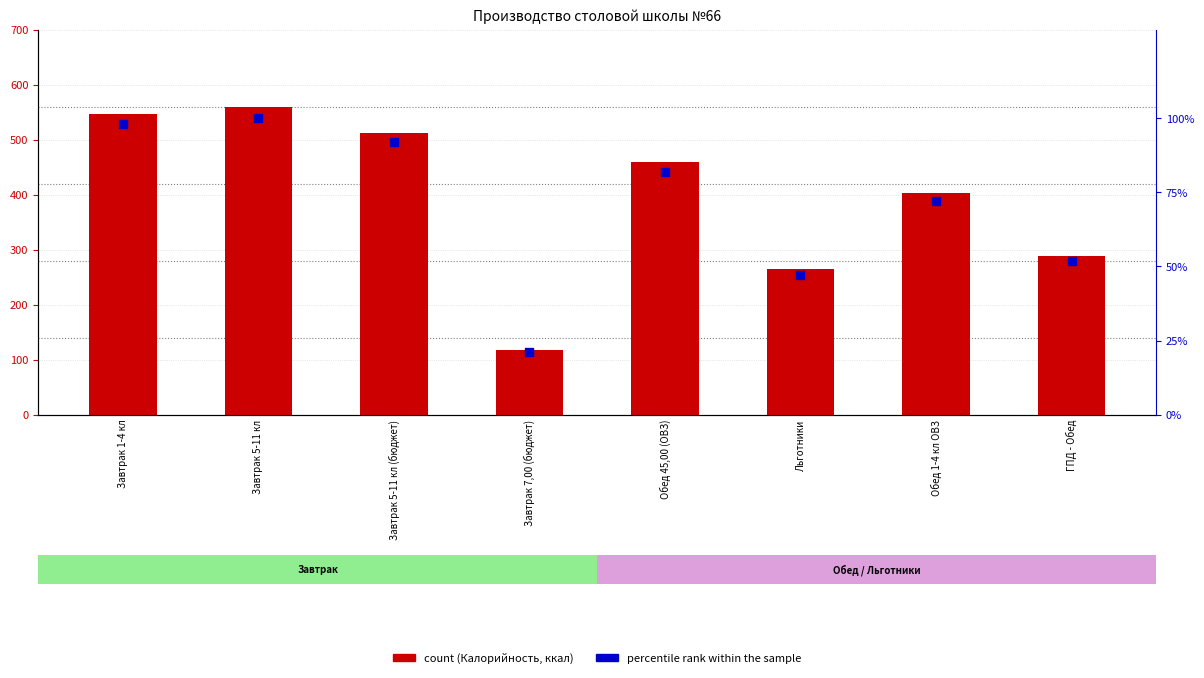

Which series reaches the minimum Y coordinate?

percentile rank within the sample